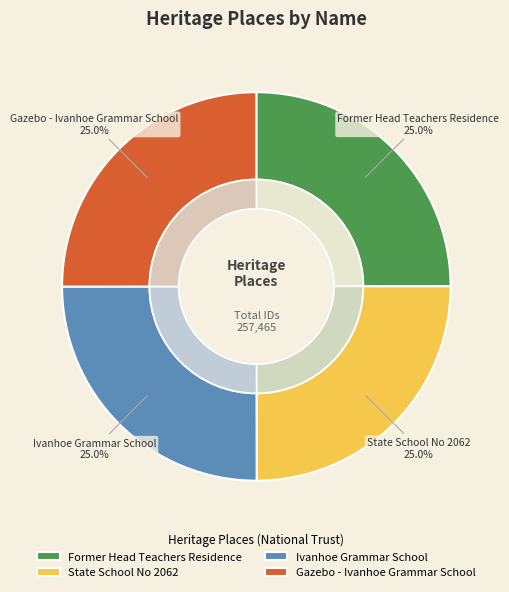

Approximately how many times larger is the value at Gazebo - Ivanhoe Grammar School compared to Ivanhoe Grammar School?

1.0